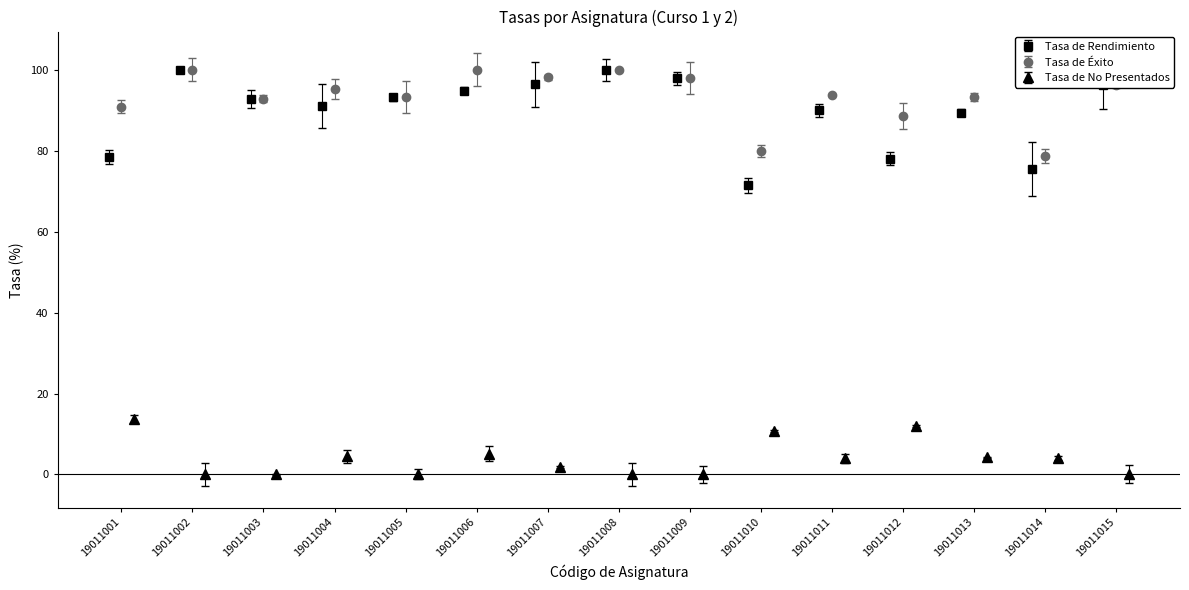

What is the value of the Tasa de Rendimiento point at the 14th from the left?

75.5